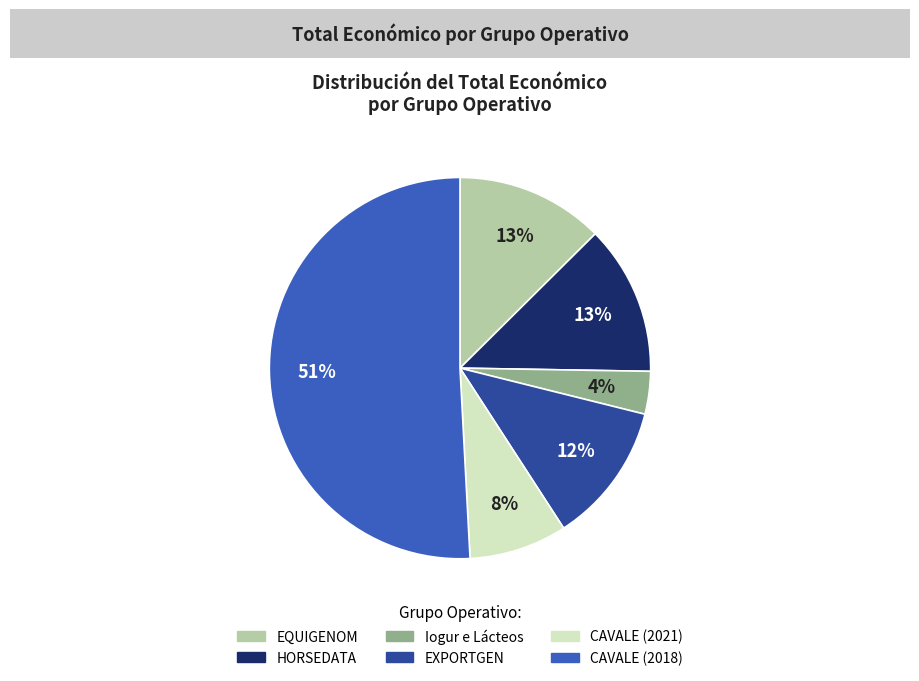

True or false: EXPORTGEN accounts for 12% of the total.

True